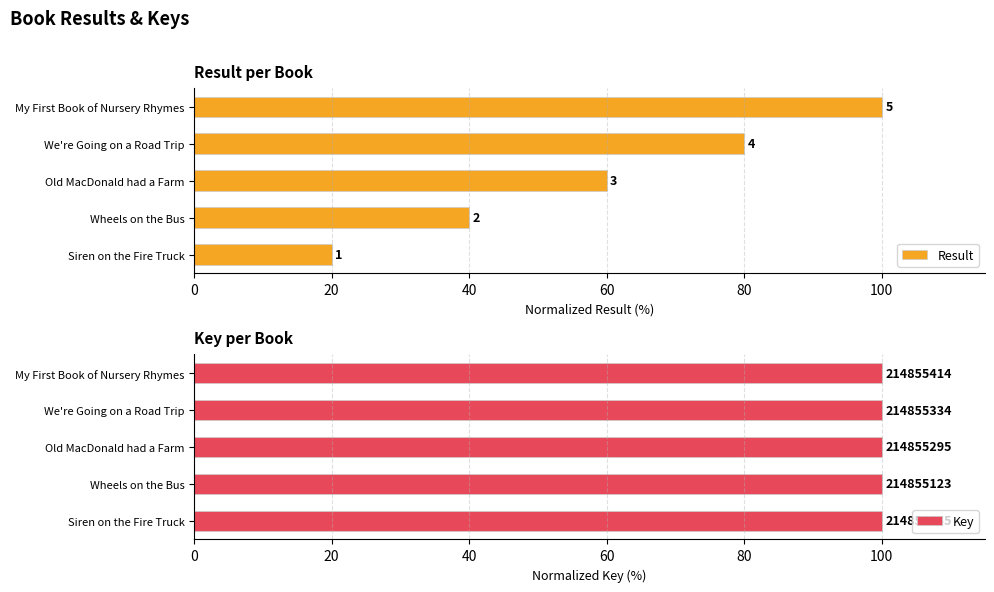

What is the sum of the Key values at Wheels on the Bus and Siren on the Fire Truck?

200.0